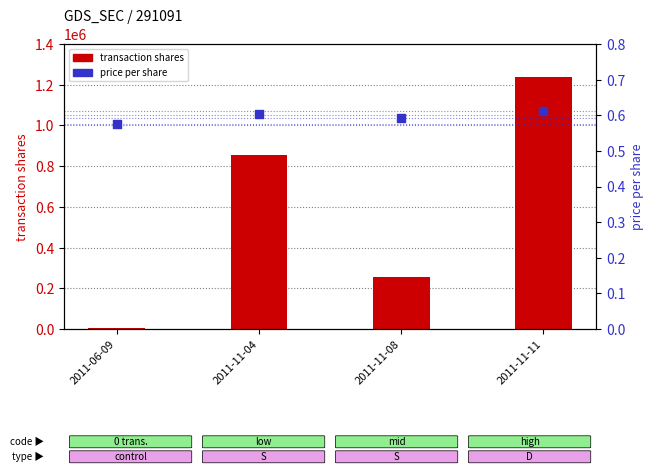

Is the value of price per share at 2011-11-11 greater than the value of transaction shares at 2011-11-04?

No